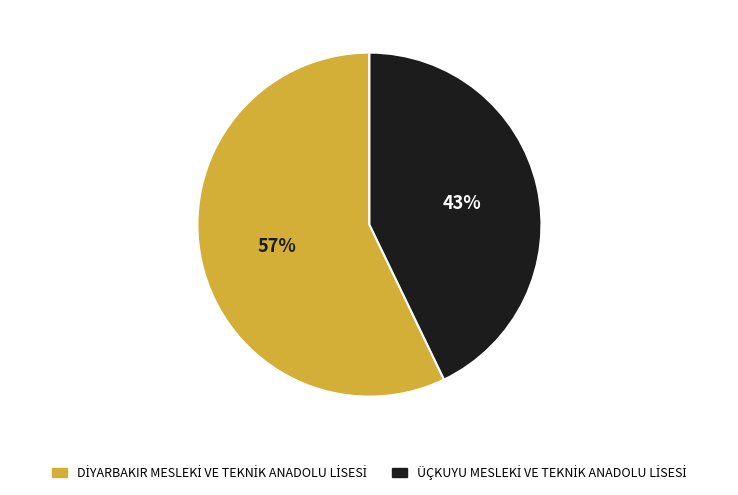

To the nearest percent, what is the average slice percentage?

50%